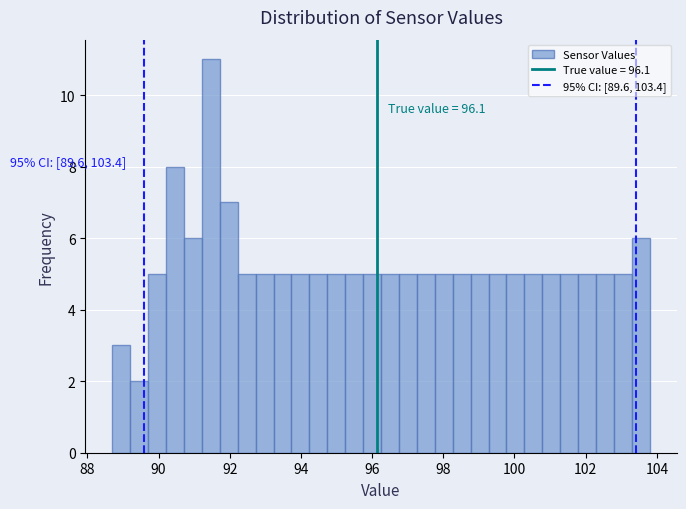

Around what value on the x-axis is the tallest bar? Give the approximate position of its centre, as read against the axis.

91.4